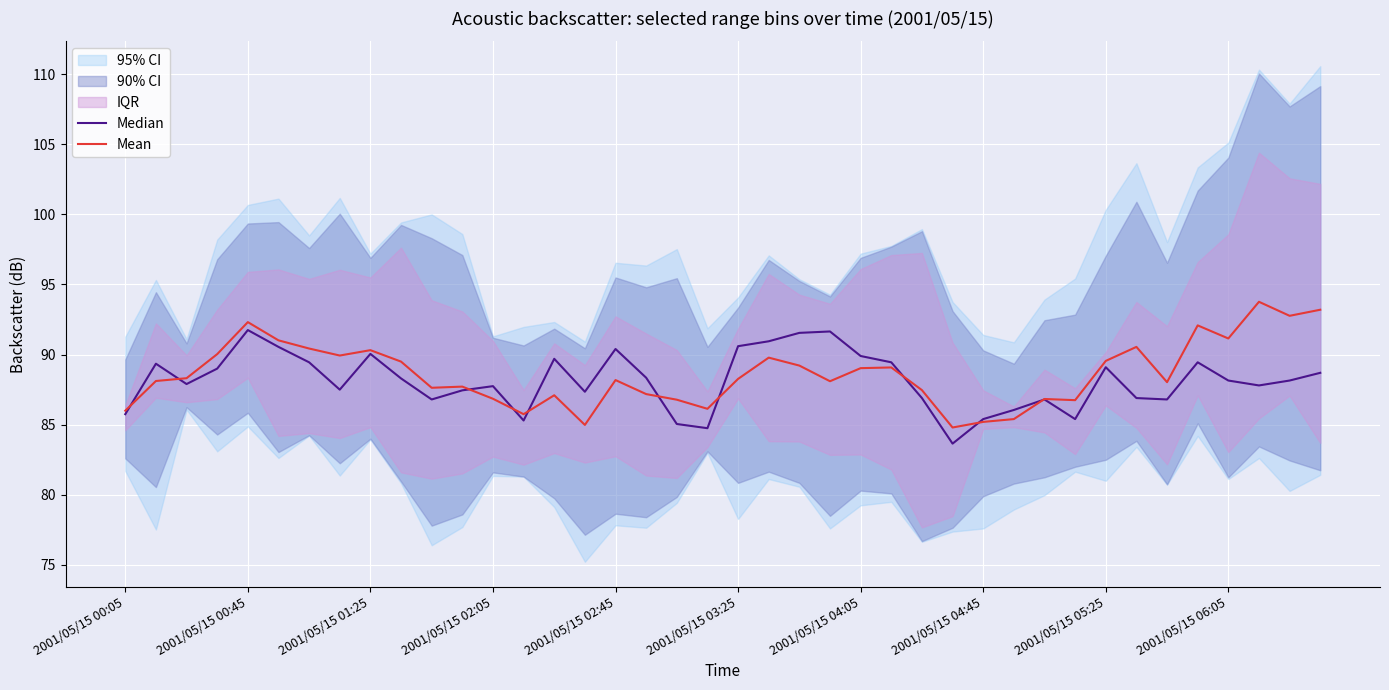

The Mean series shows 88.3 at 2001/05/15 03:25. True or false?

True